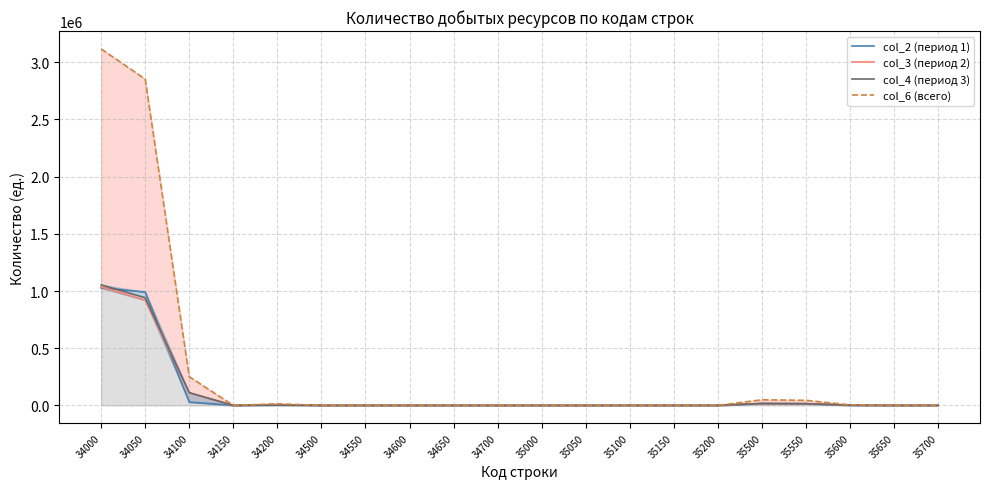

At which category is the sum across all series the highest?

34000